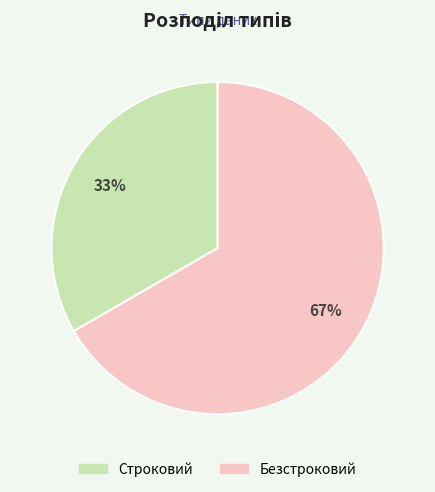

Is it true that Безстроковий is 73% of the pie?

False